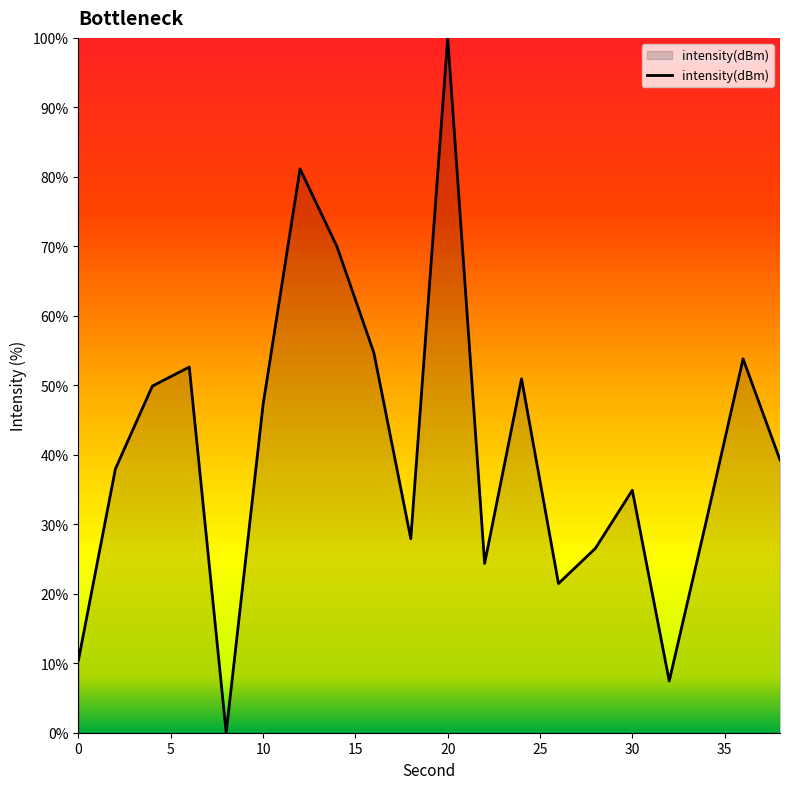

What is the difference between the maximum and minimum values?

100.0